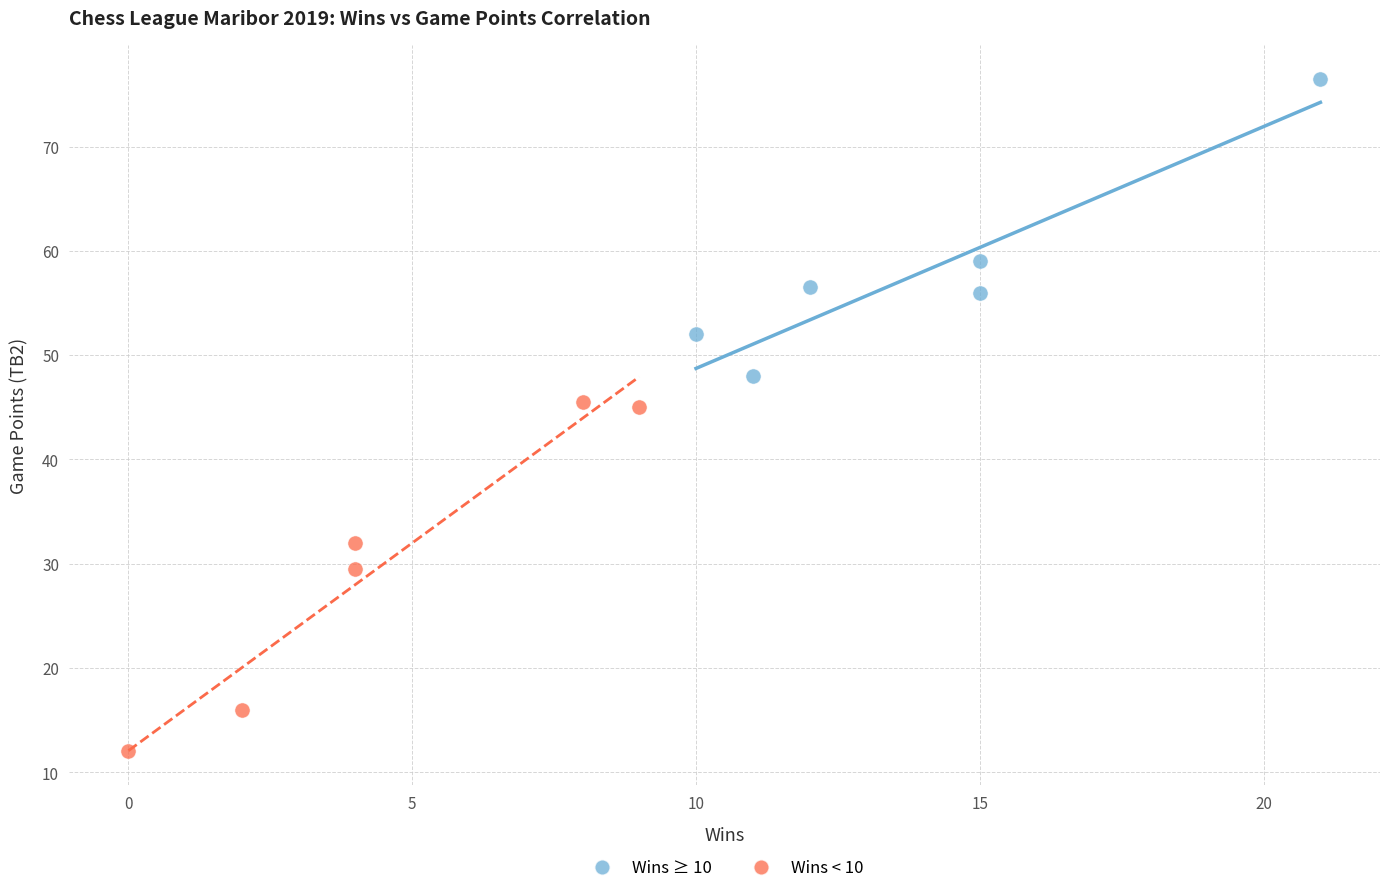

Which series contains the lowest Y value?

Wins < 10